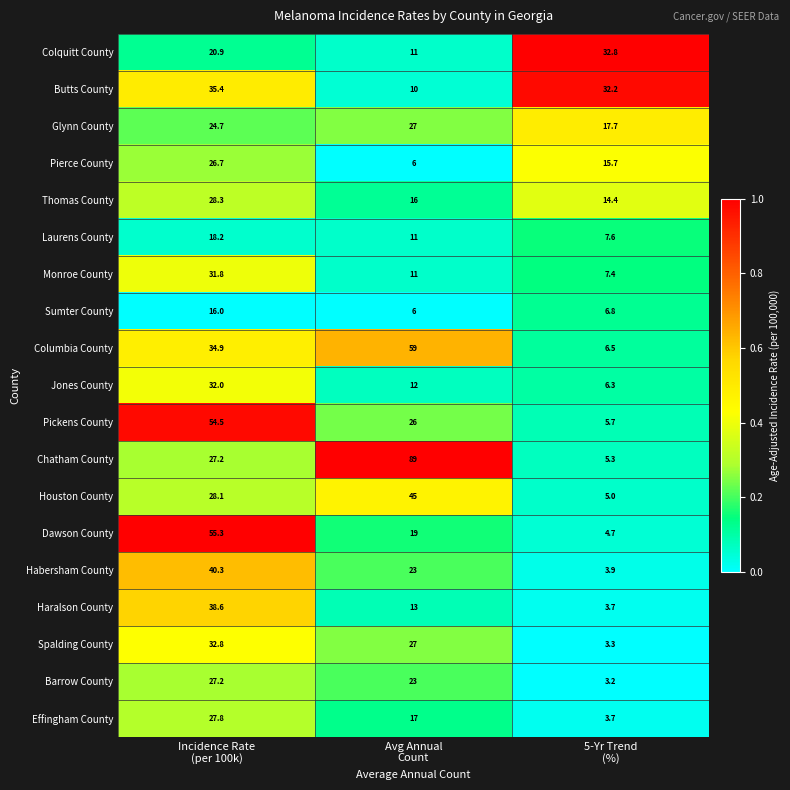

At how many categories does at least one series exceed 13?

3